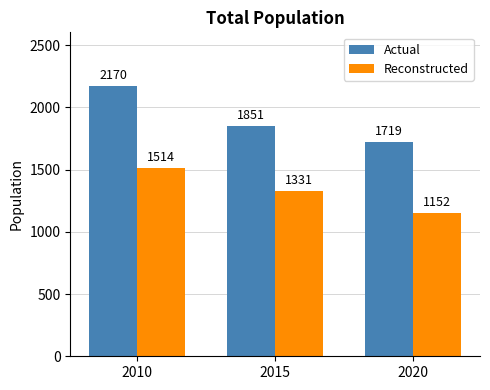

Count the number of categories in the chart.

3